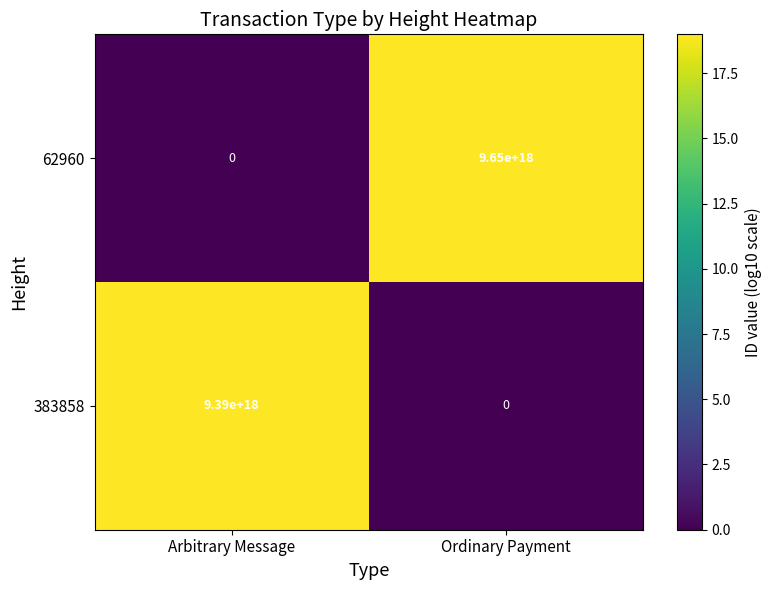

The value of 62960 at Ordinary Payment is 9650000000000000000. True or false?

True